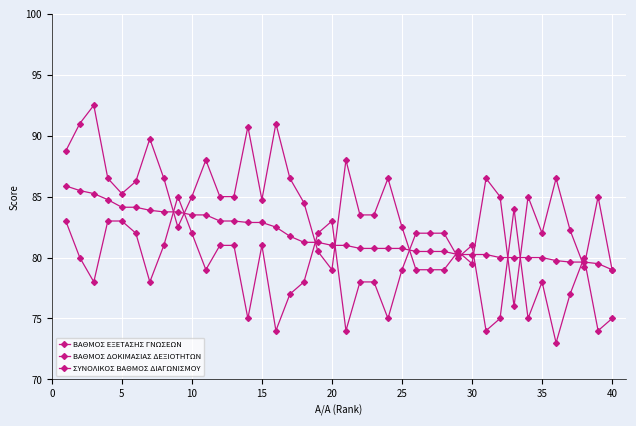

How many lines are shown in the chart?

3